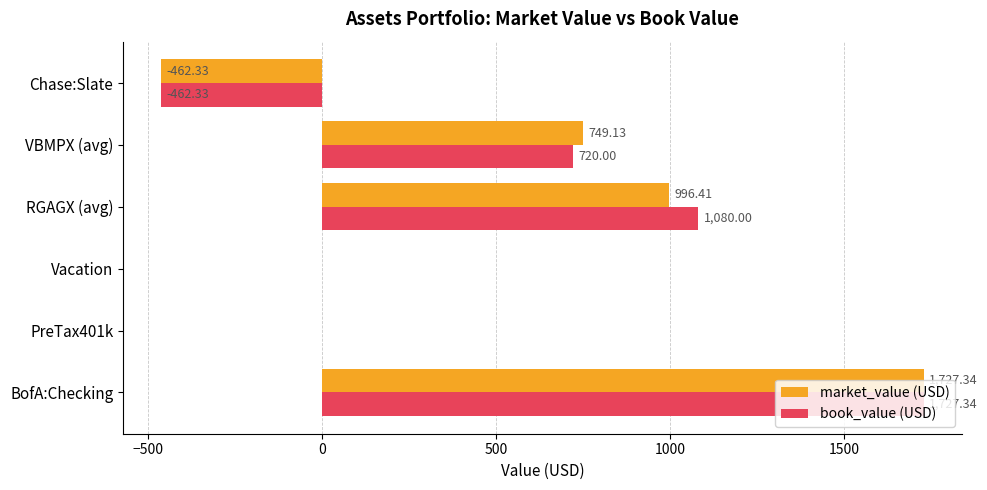

Which series changed the most between RGAGX (avg) and Chase:Slate?

book_value (USD)